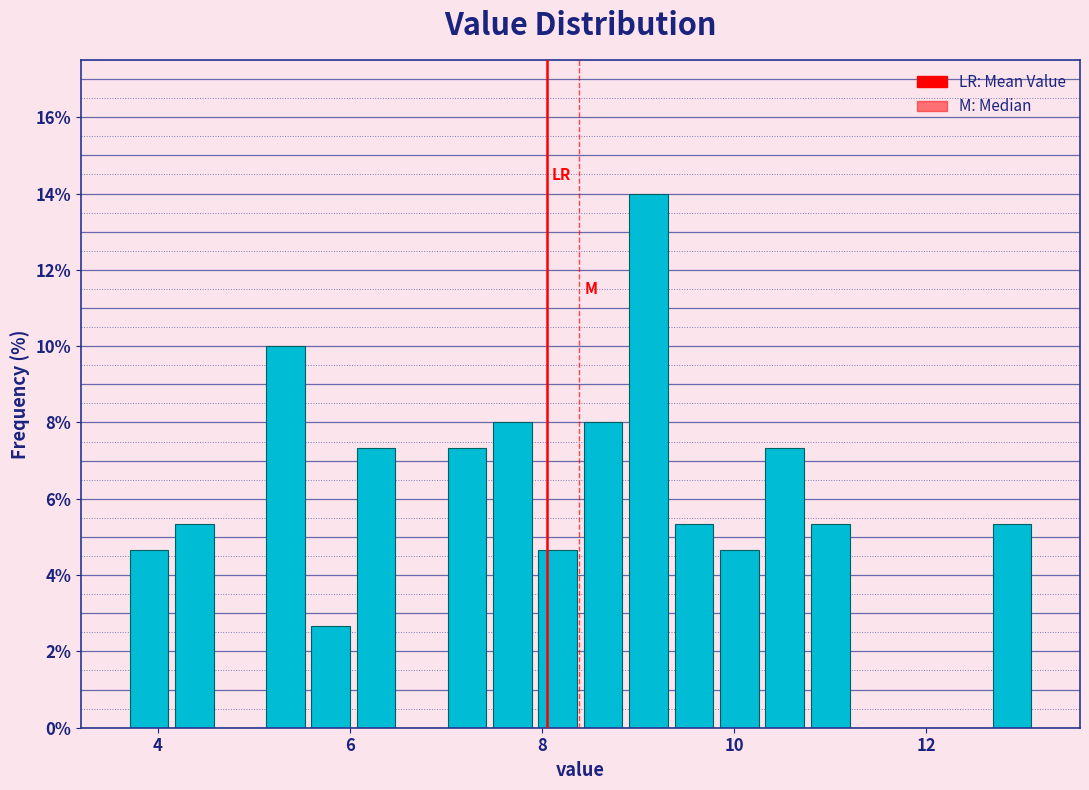

Around what value on the x-axis is the tallest bar? Give the approximate position of its centre, as read against the axis.

9.2